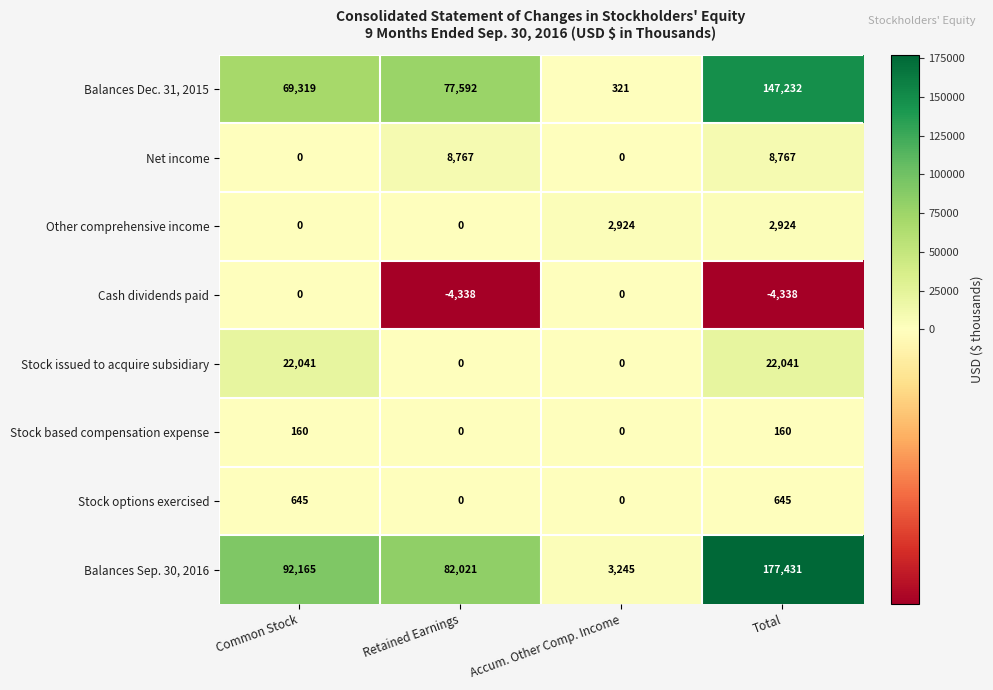

What is the smallest value displayed?

-4338